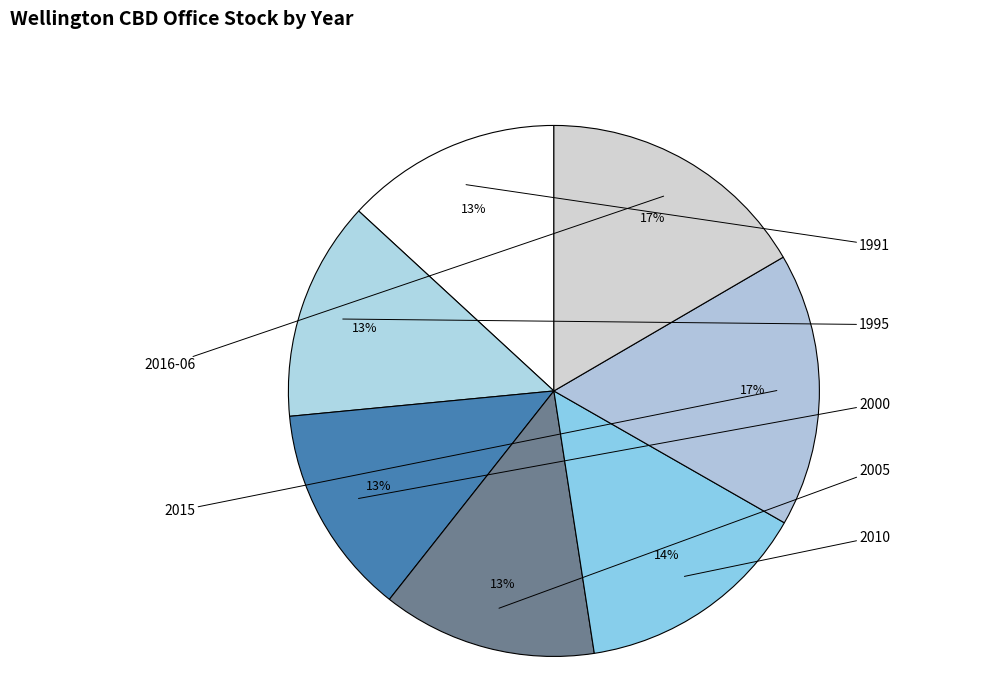

To the nearest percent, what portion does 1995 represent?

13%